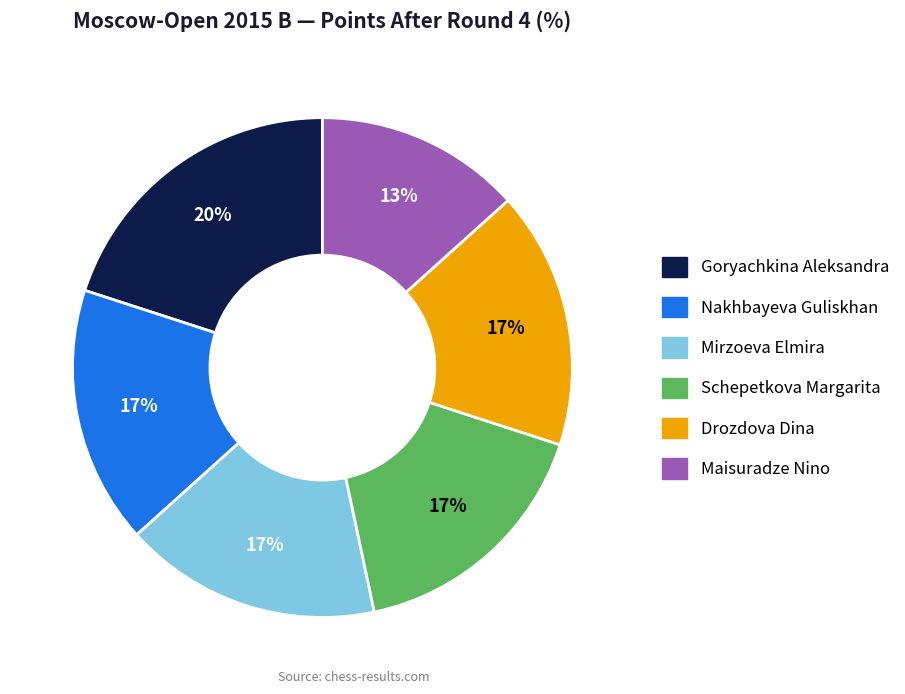

Which category has the smallest portion of the pie?

Maisuradze Nino